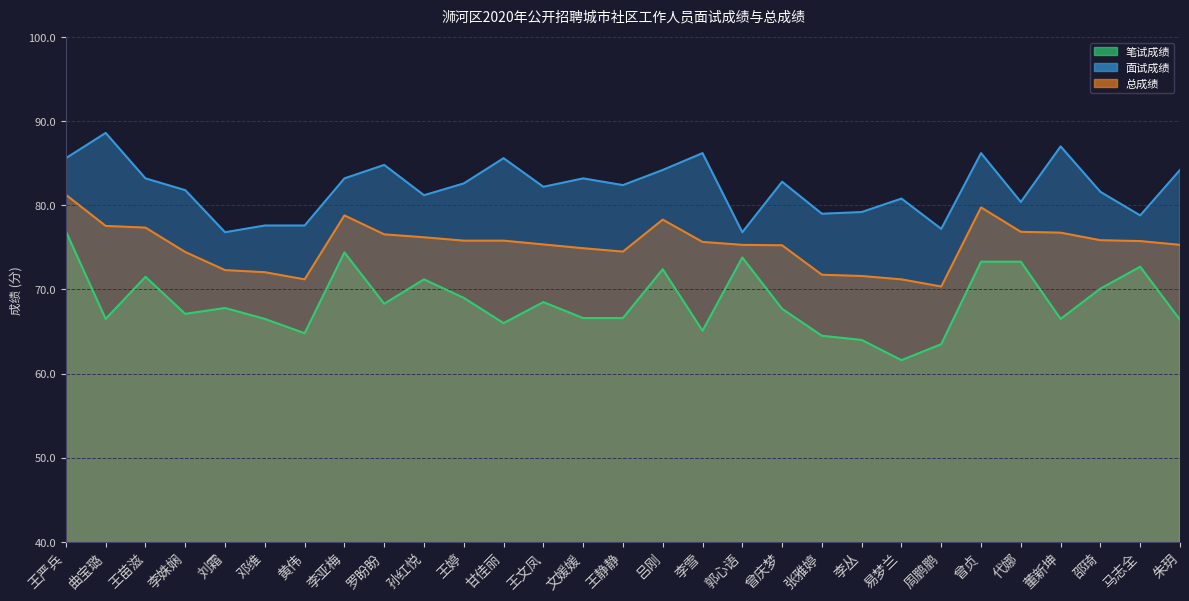

What value does the 总成绩 series have at 朱玥?

75.3